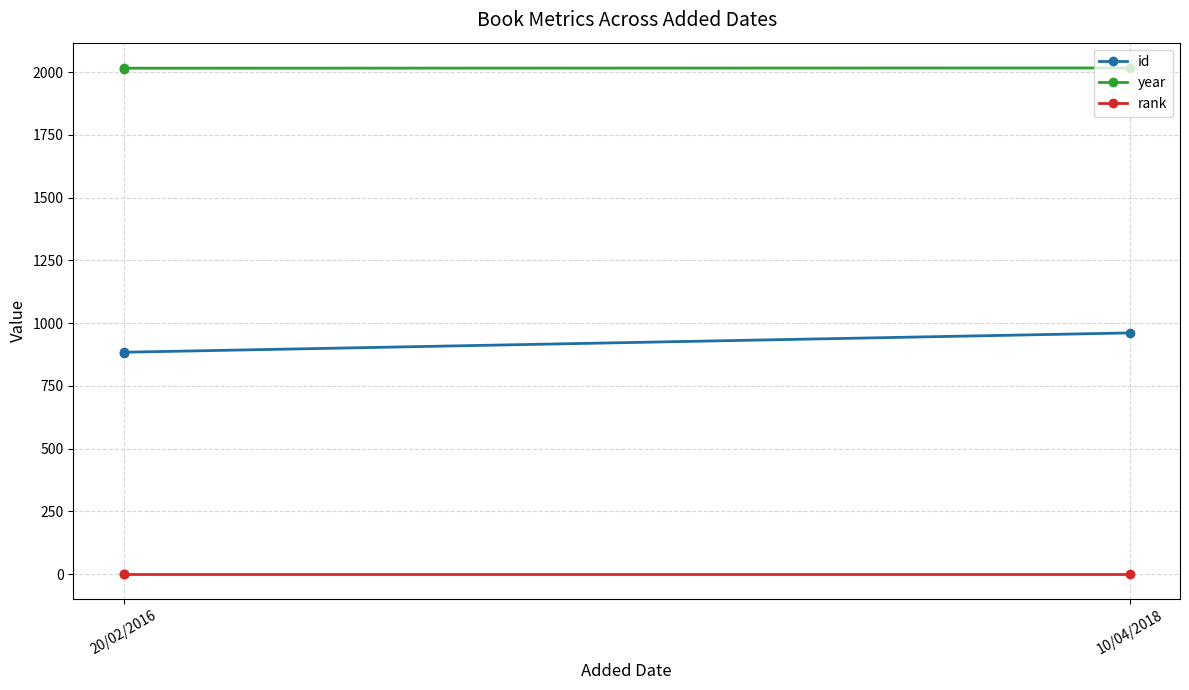

At which label does id reach its minimum?

20/02/2016